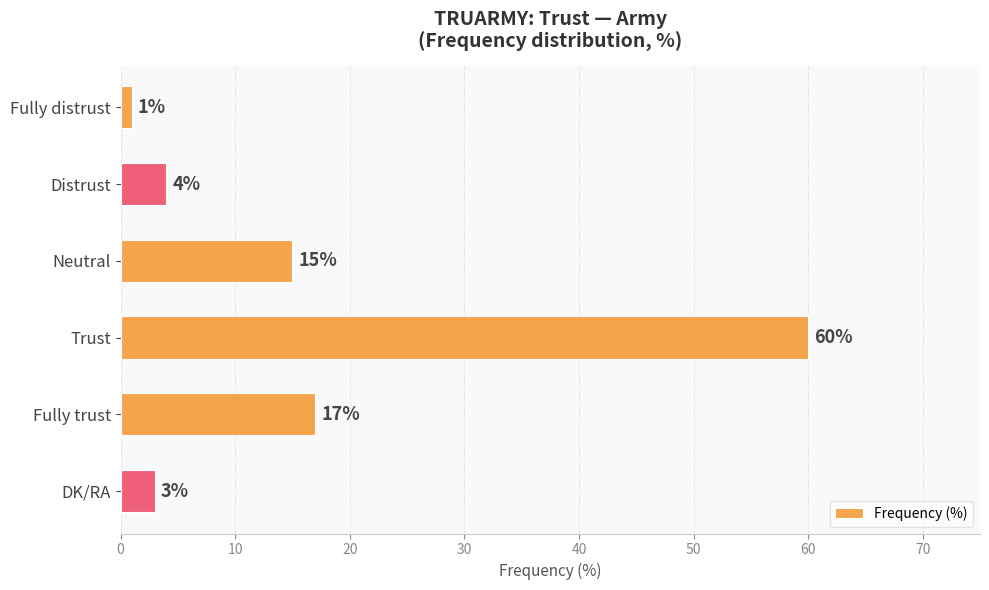

Reading top to bottom, list all the values displayed in this chart.

Fully distrust=1	Distrust=4	Neutral=15	Trust=60	Fully trust=17	DK/RA=3